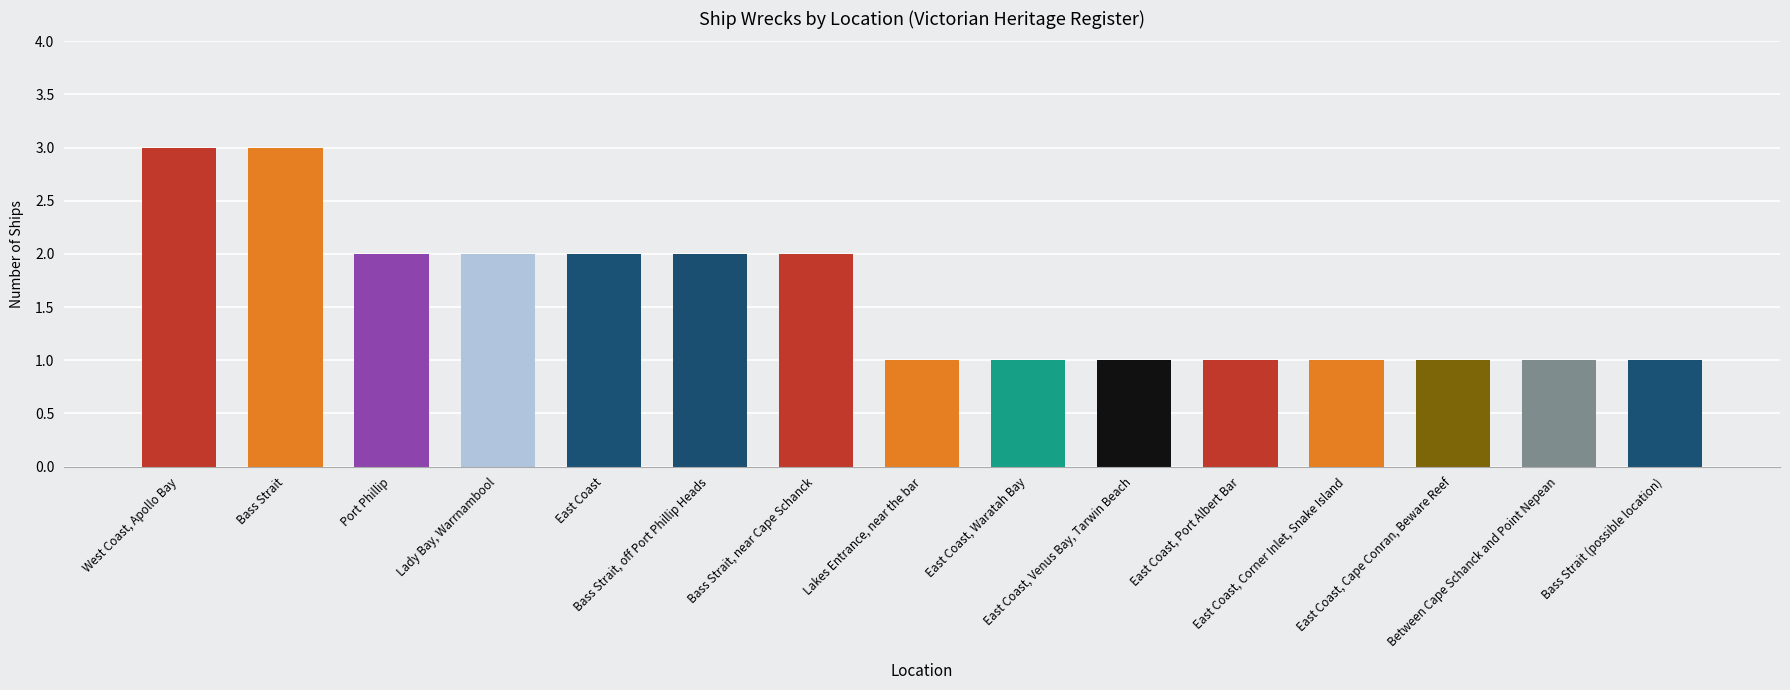

What is the value of the 12th bar from the left?

1